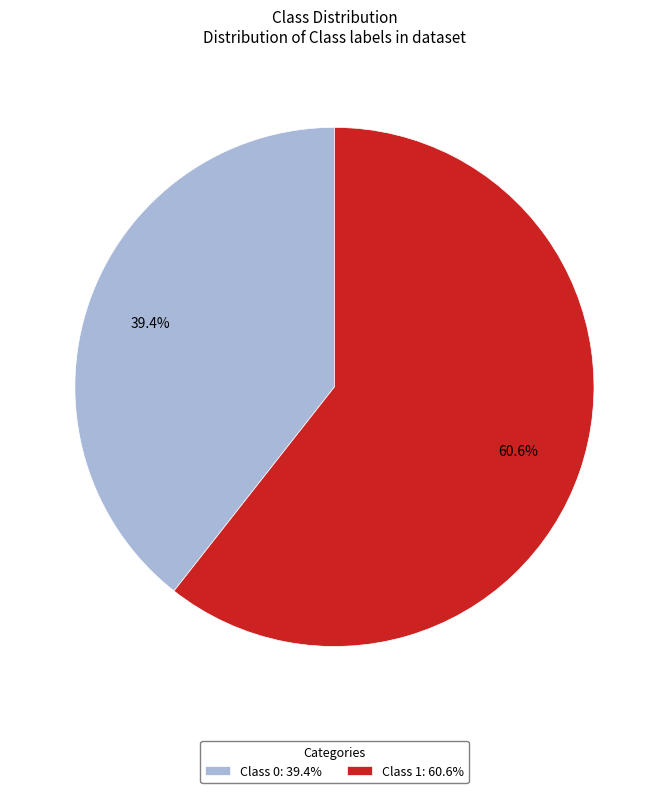

To the nearest percent, what is the combined percentage of Class 1 and Class 0?

100%